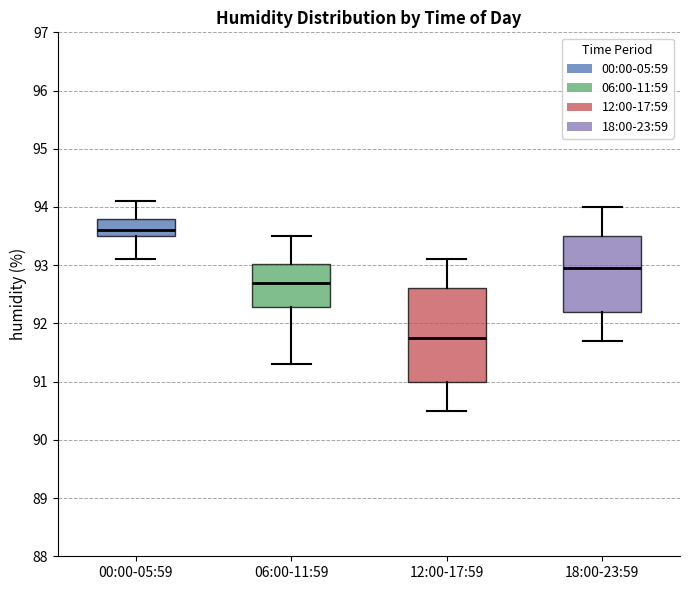

Where is the upper edge of the box for 00:00-05:59 on the y-axis? The values are not printed on the chart, so give them approximately, as read against the axis.

93.8